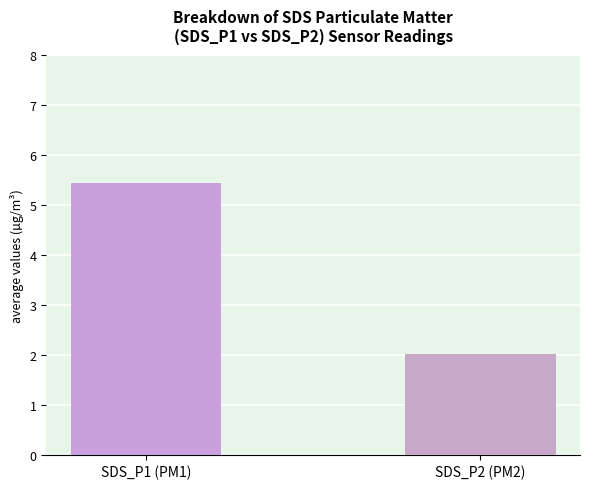

True or false: the data shows 1.6 at SDS_P1 (PM1).

False